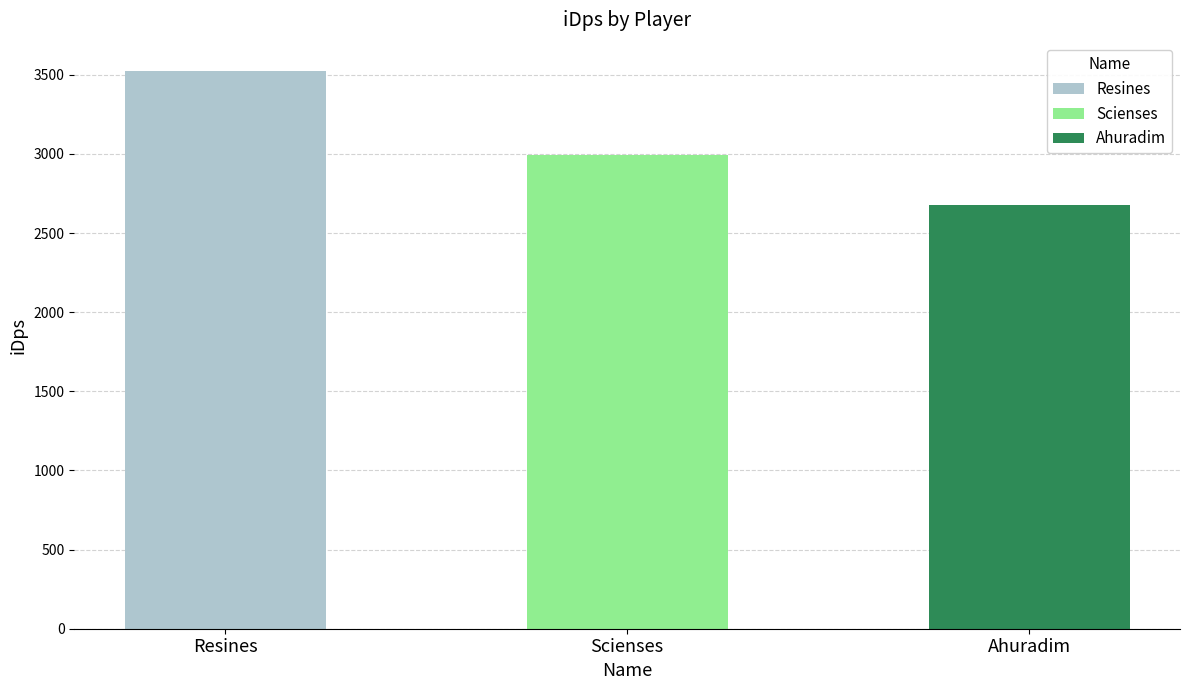

Between Resines and Scienses, which is larger?

Resines